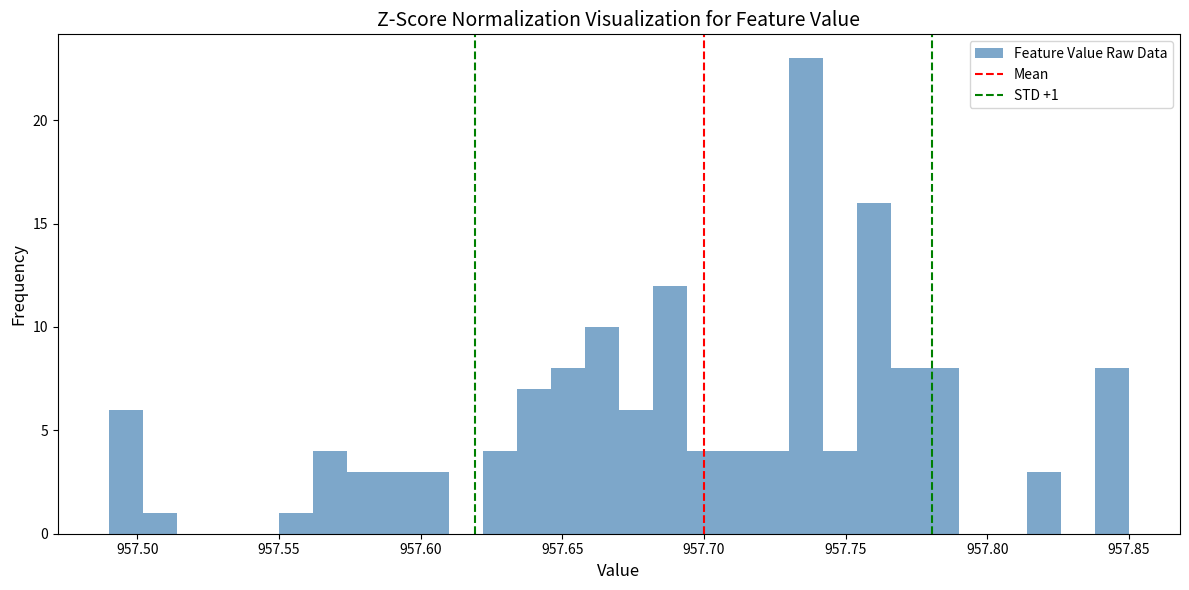

Read against the x-axis, roughly where is the centre of the tallest bar?

957.735